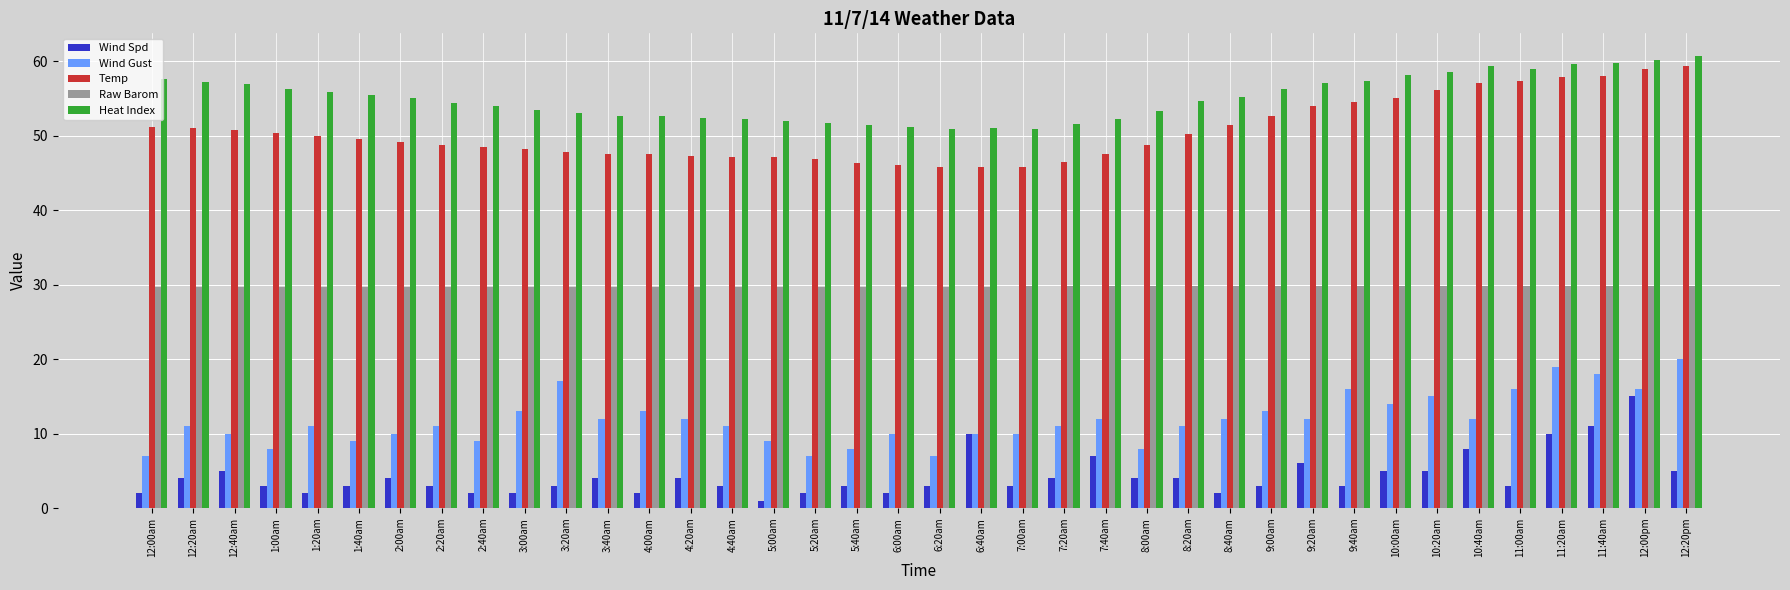

The value of Temp at 12:20pm is 91.3. True or false?

False